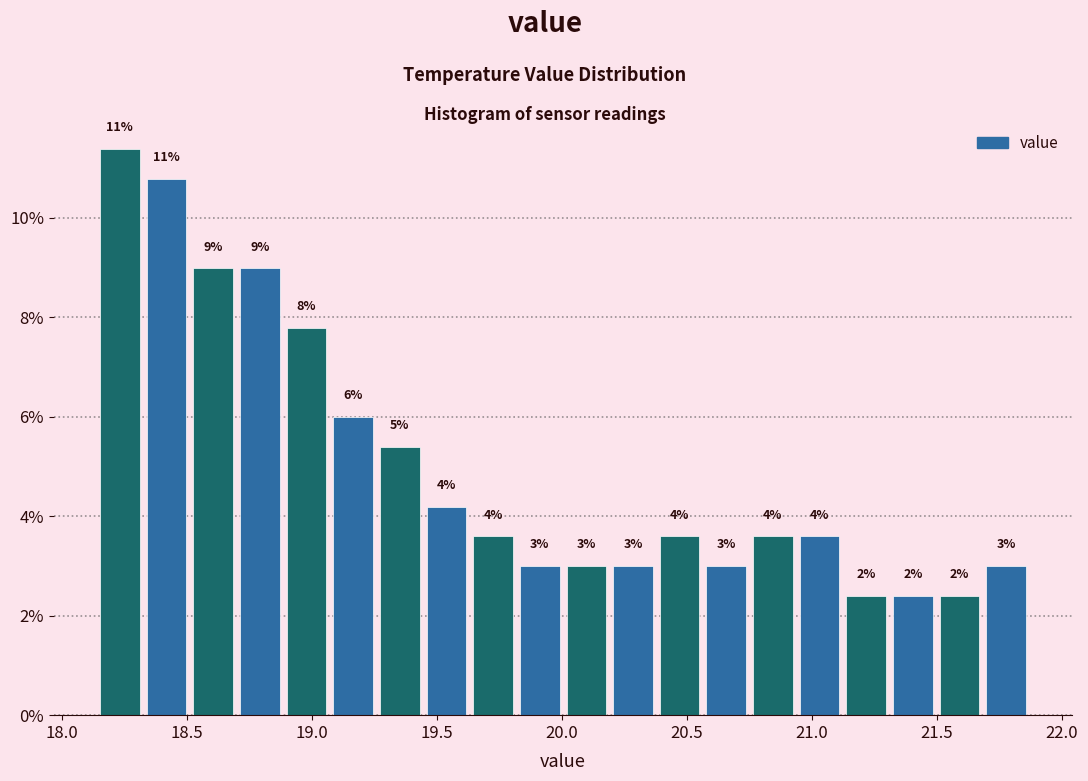

Around what value on the x-axis is the tallest bar? Give the approximate position of its centre, as read against the axis.

18.25